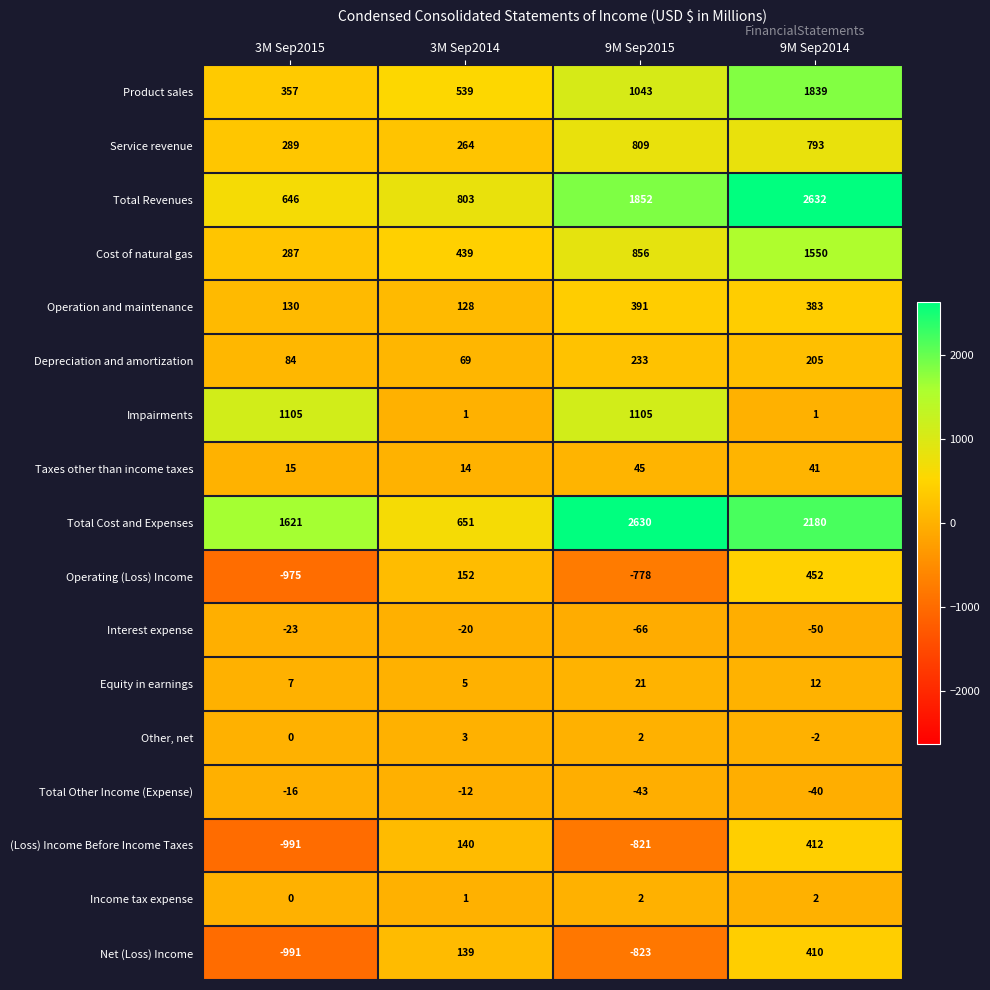

What is the maximum value shown in the chart?

2632